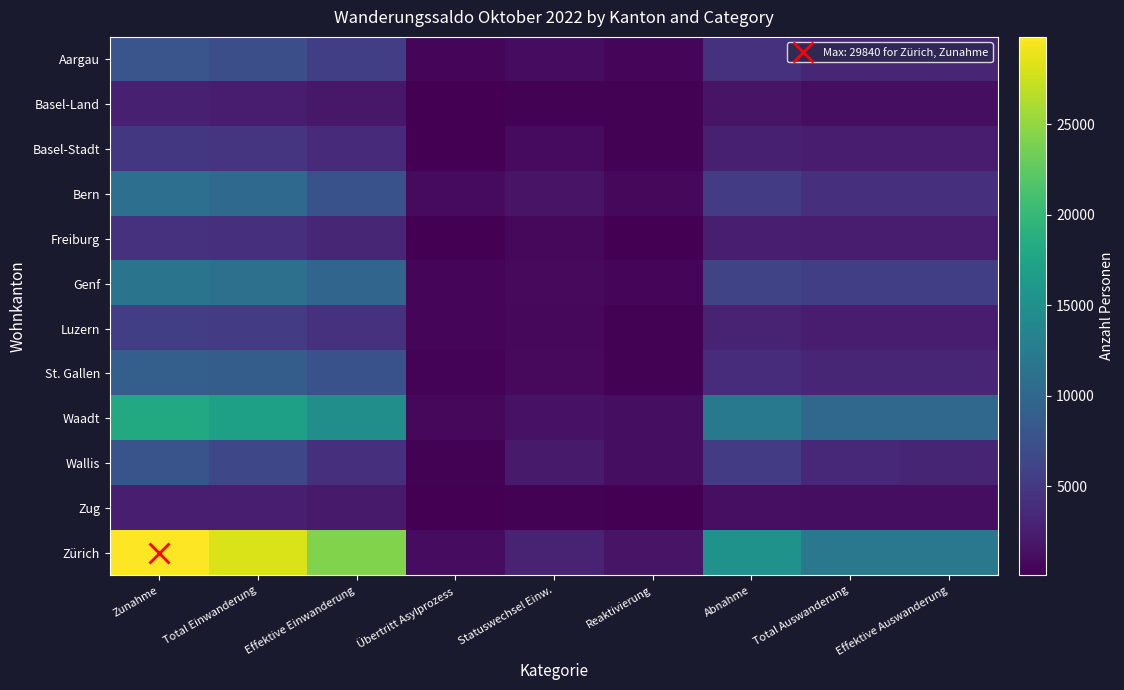

Which series has the largest range (max minus min)?

Zürich